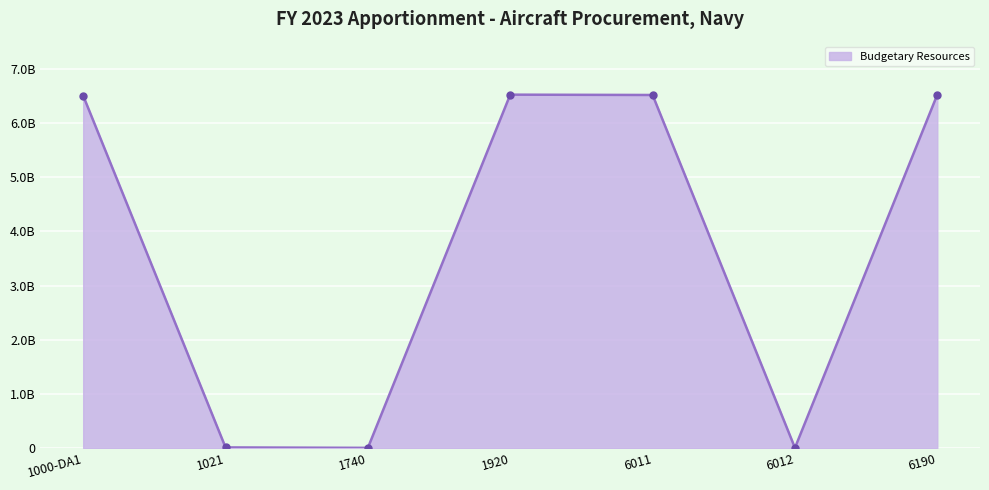

The chart shows a value of 6502162782 at 1000-DA1. True or false?

True